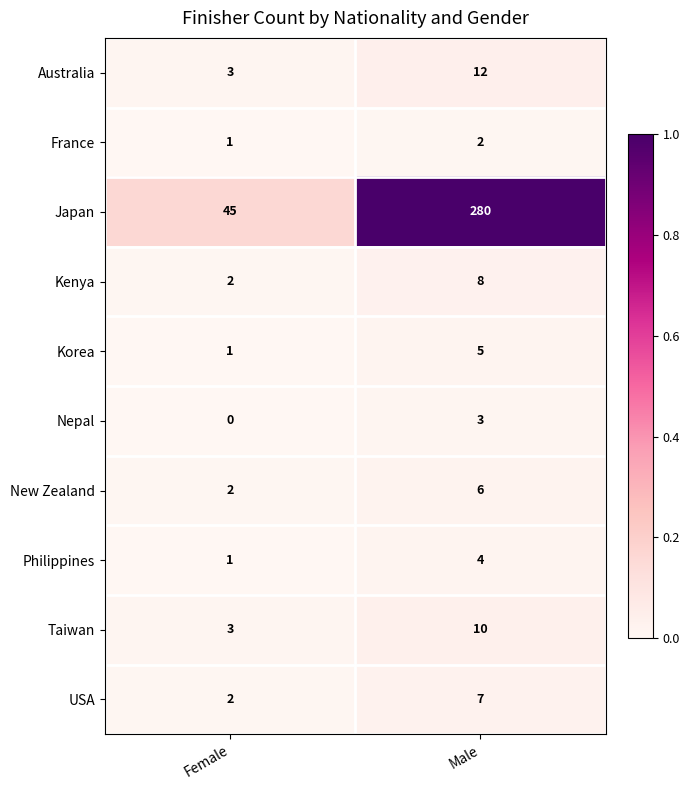

The value of Philippines at Female is 2. True or false?

False